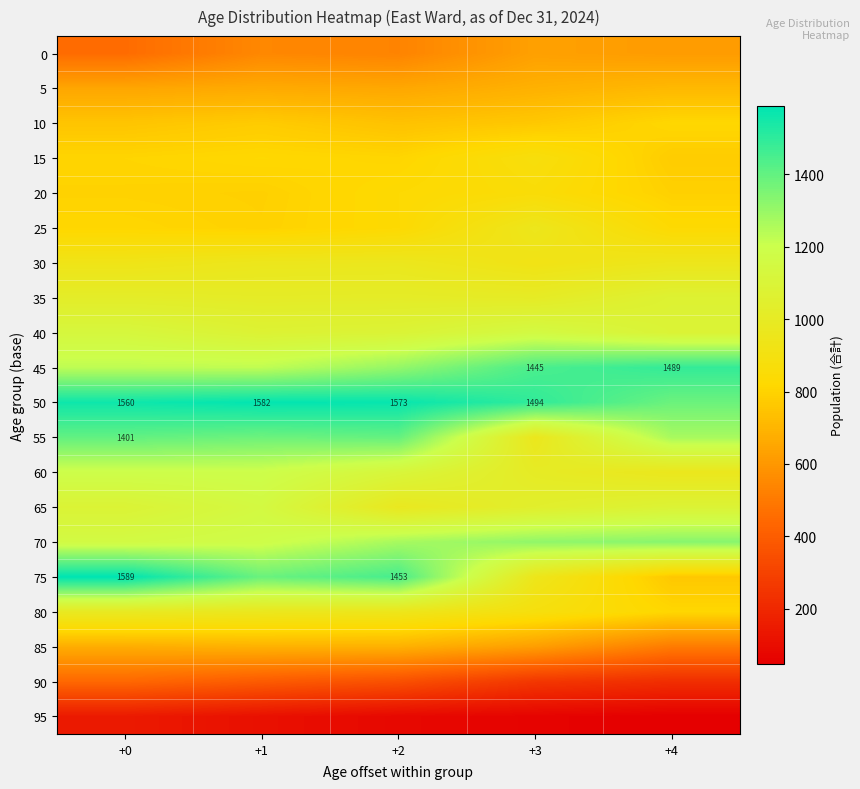

At +1, list the series in order from smallest to largest.

95, 90, 0, 5, 85, 10, 20, 25, 15, 30, 80, 35, 40, 65, 70, 60, 45, 55, 75, 50